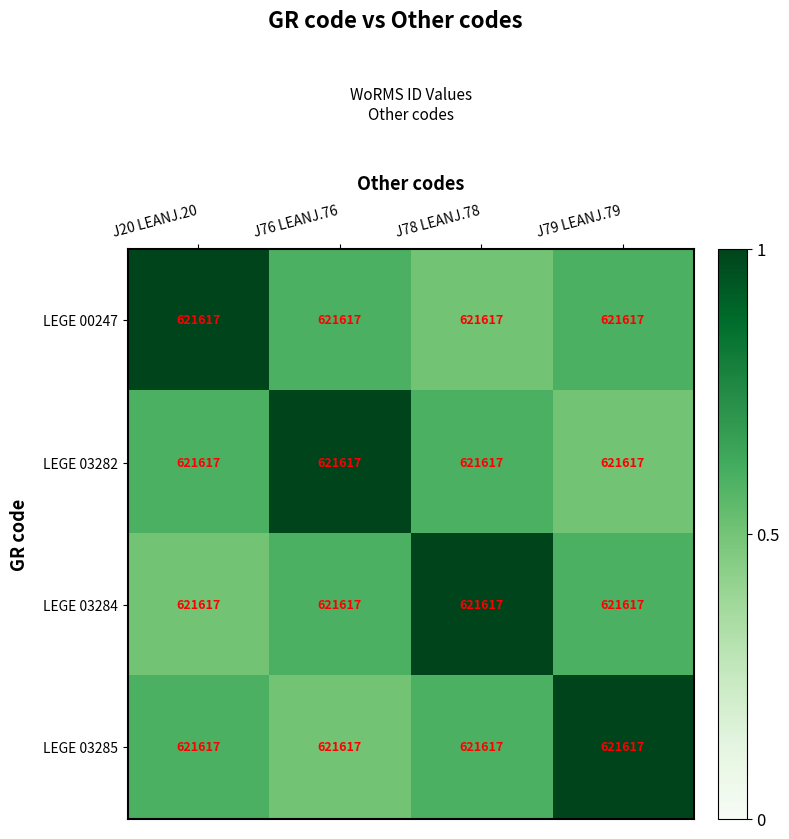

What is the lowest value of the LEGE 03282 series?

0.5